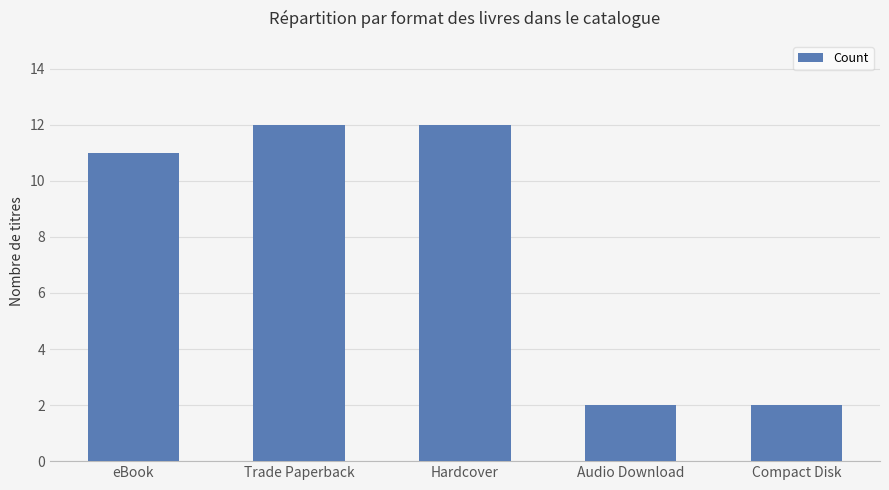

Does the chart contain stacked bars?

No